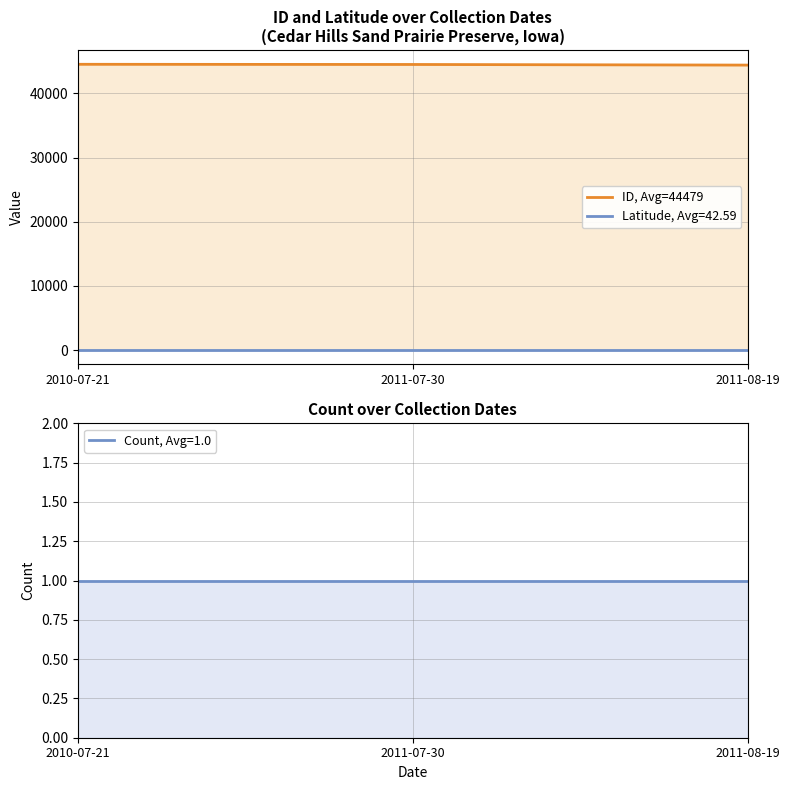

At which category does the chart reach its minimum across all series?

2011-08-19